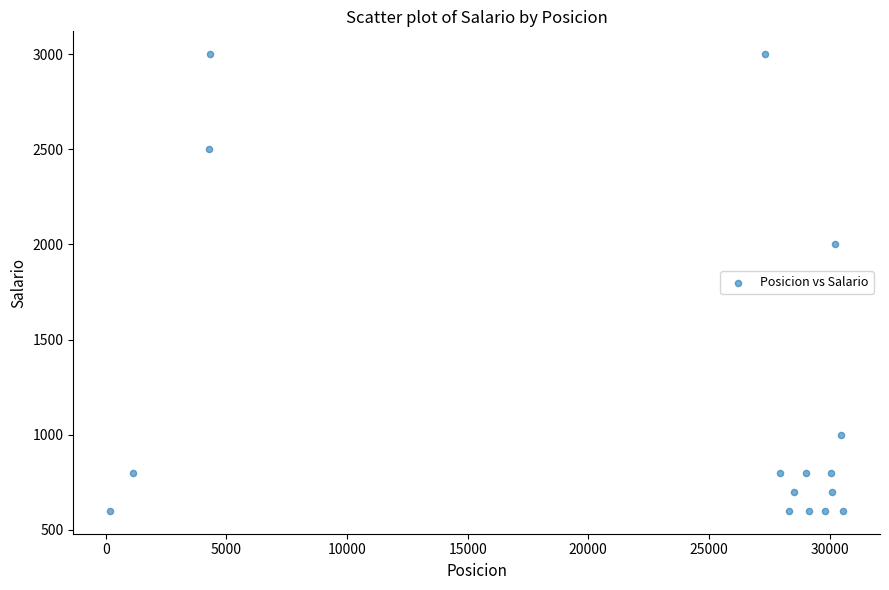

What Y value in the scatter plot is closest to 1800?

2000